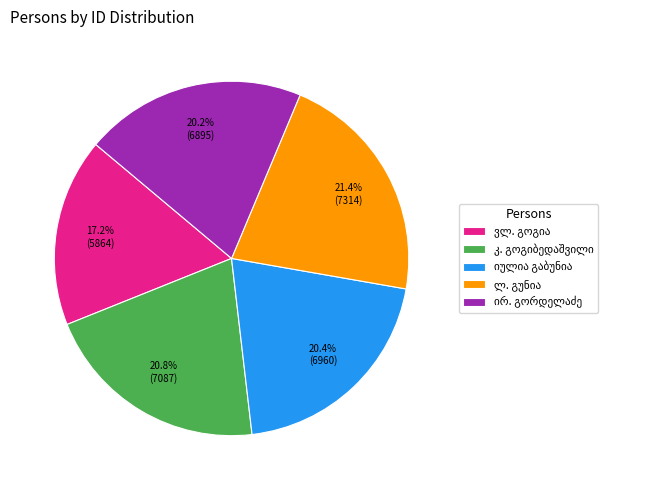

Is there a majority slice in this chart?

No